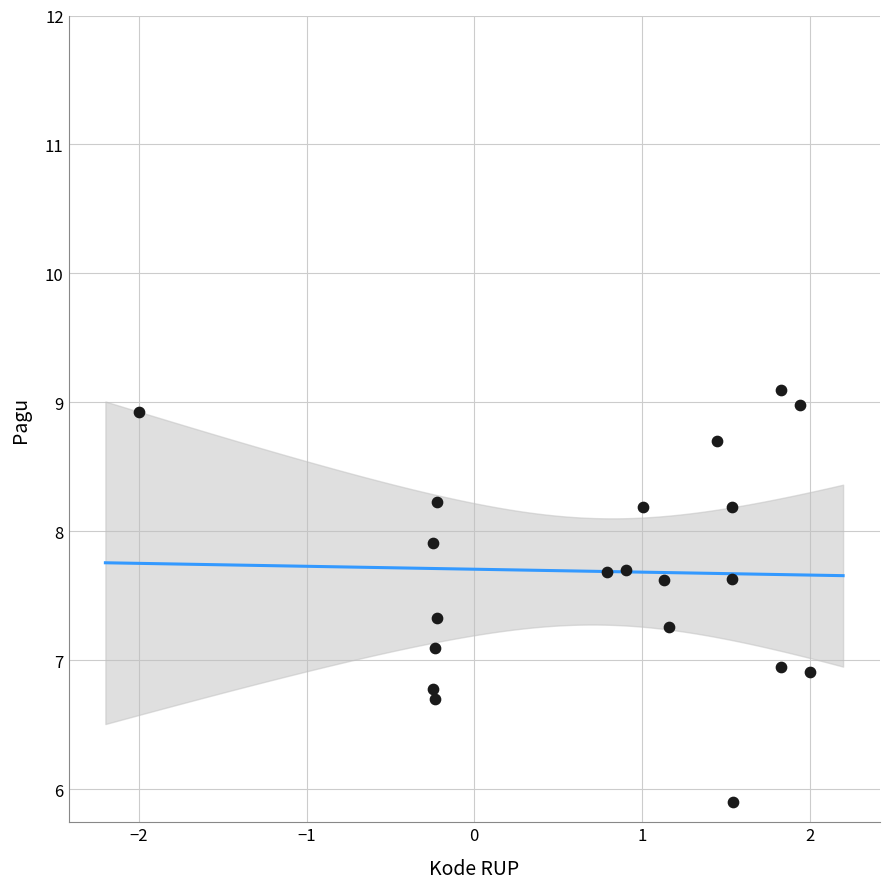

What is the range of Y values (max minus min)?

3.2